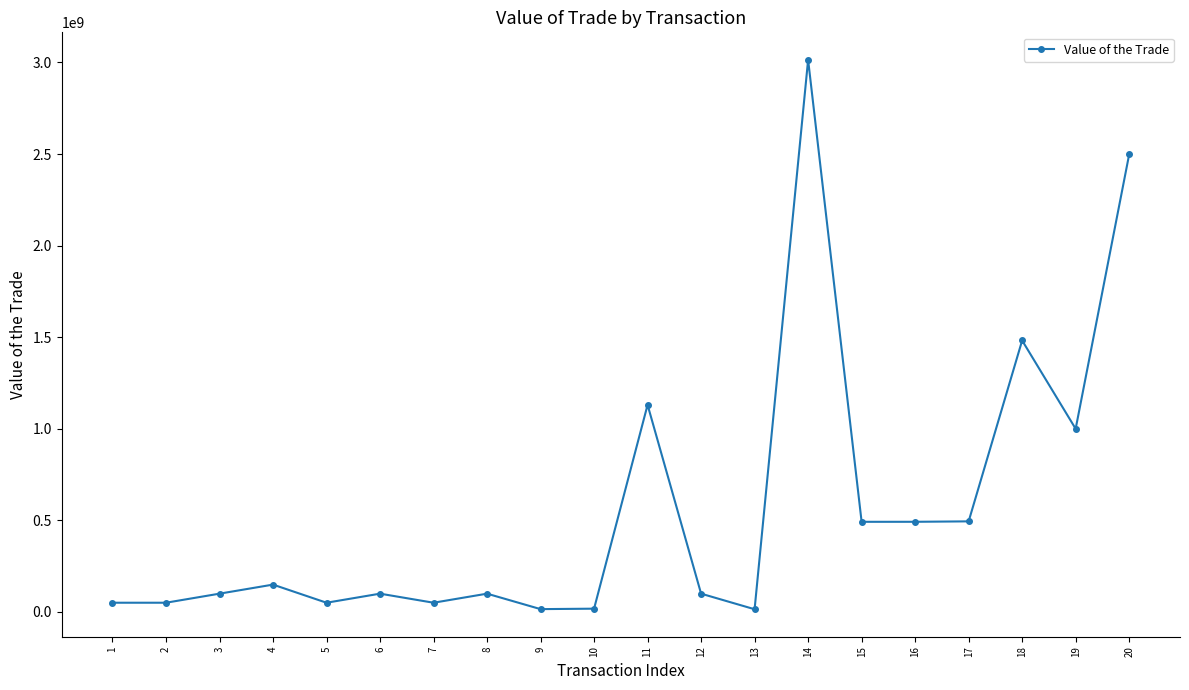

Between 14 and 16, which is larger?

14